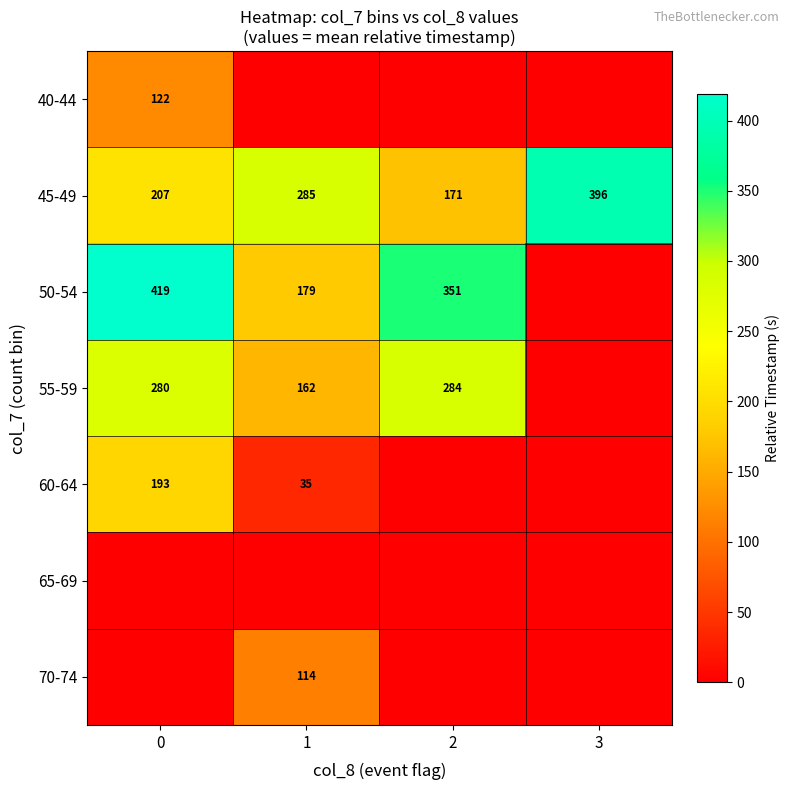

How many positive values does the row_0 series have?

1